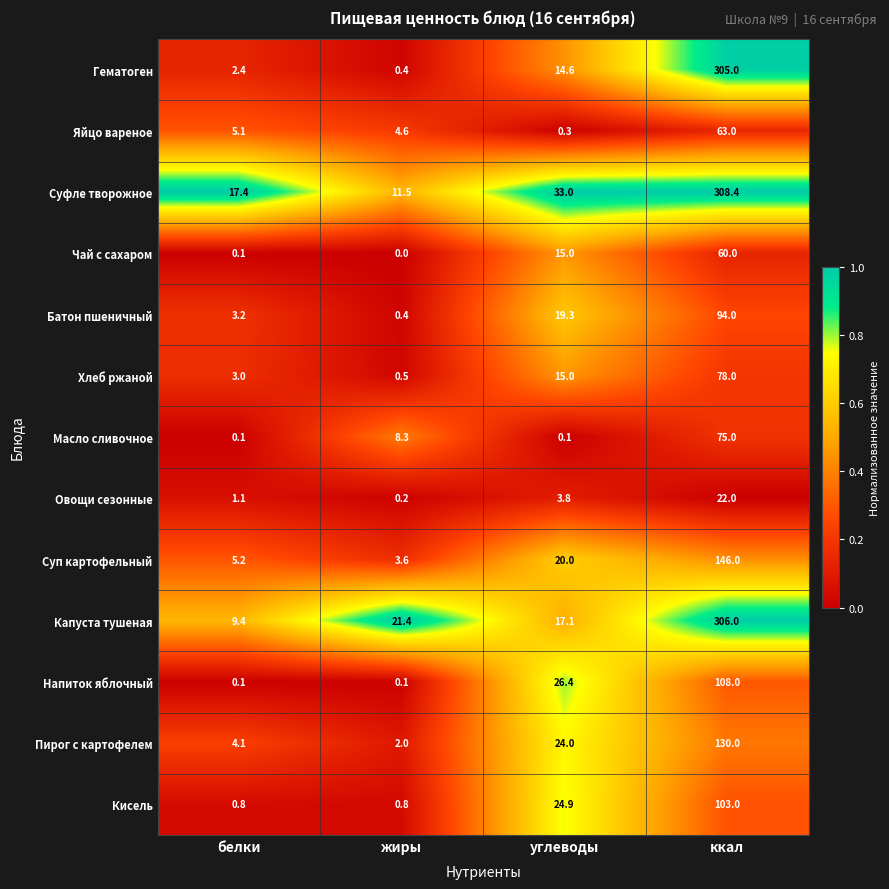

At which category is the sum across all series the highest?

ккал